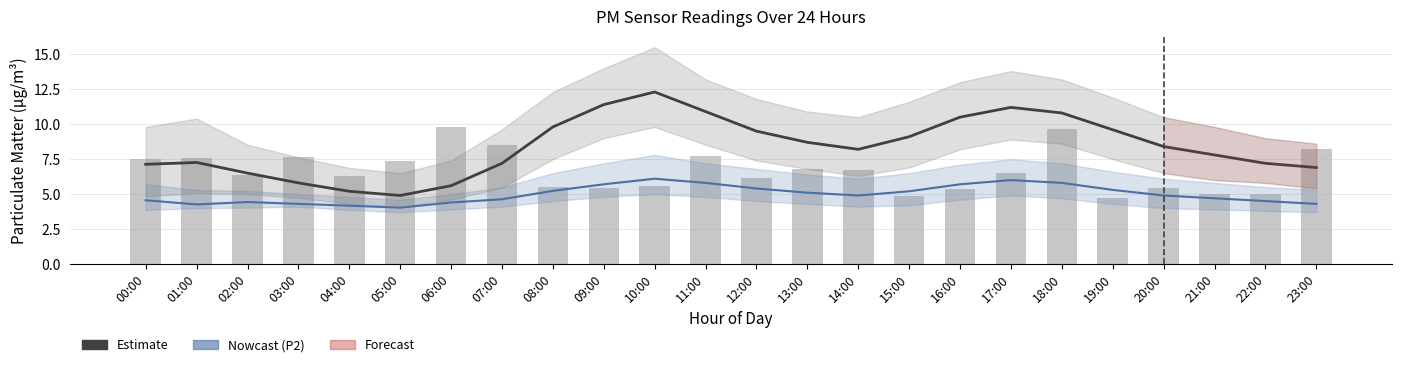

The P2 series shows 9.0 at 16:00. True or false?

False